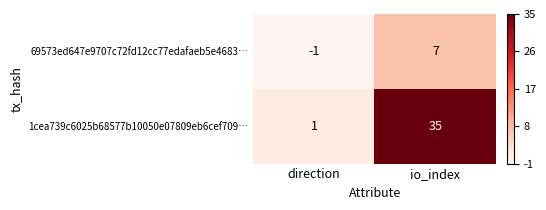

Rank the series by their average value, from highest to lowest.

1cea739c6025b68577b10050e07809eb6cef709…, 69573ed647e9707c72fd12cc77edafaeb5e4683…